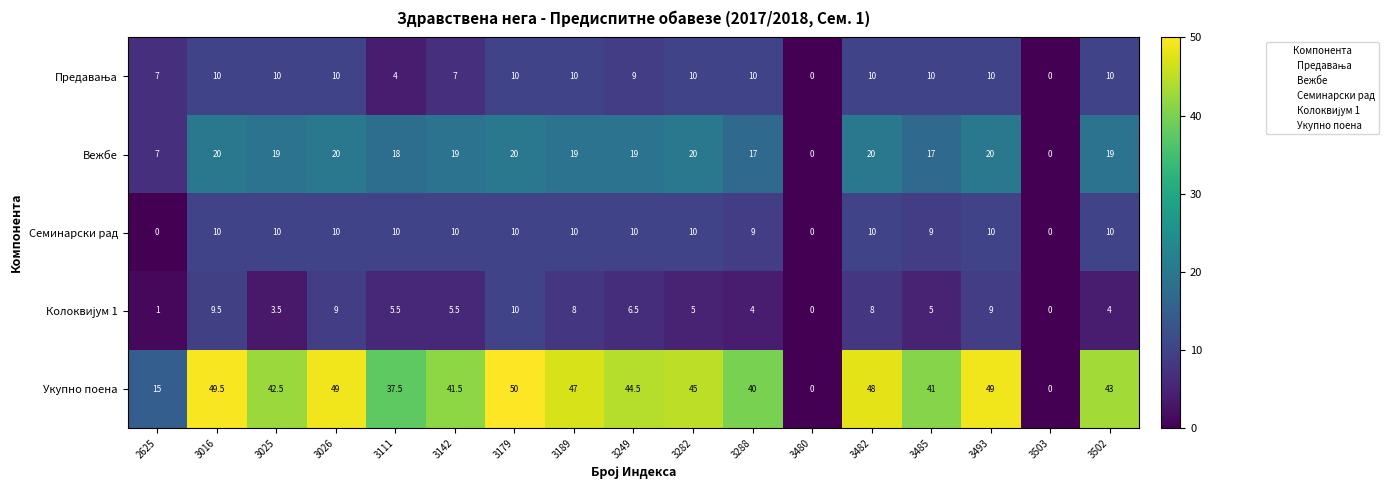

Read the Укупно поена value at 3189.

47.0